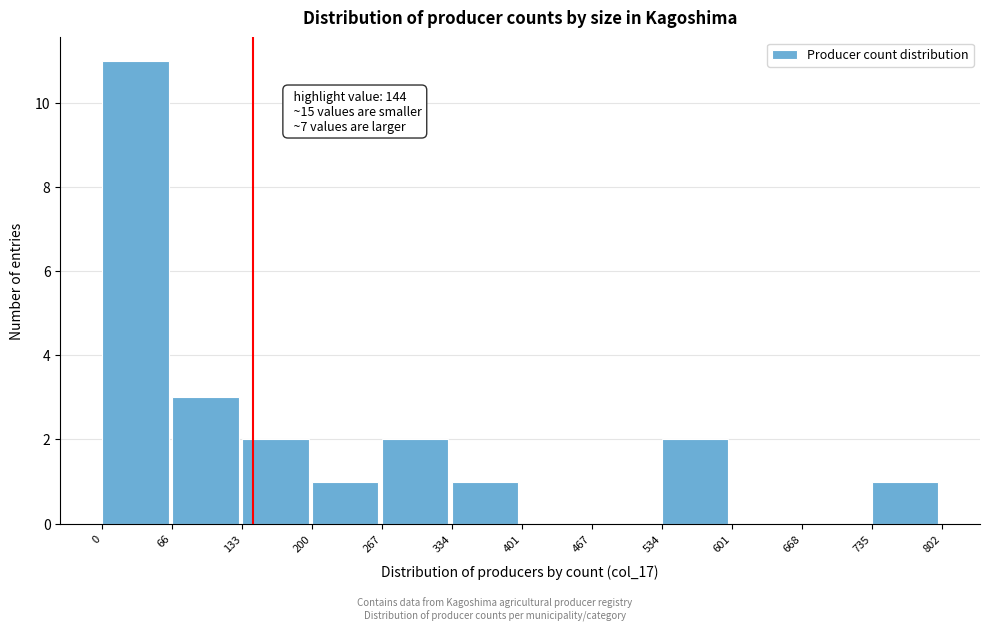

Which range on the x-axis has the tallest bar?

0 to 66